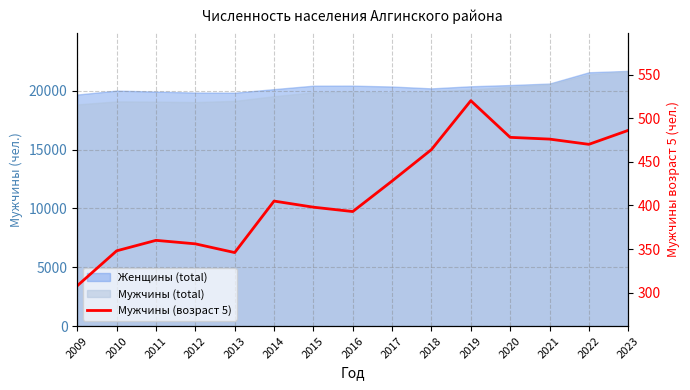

How many lines are shown in the chart?

1